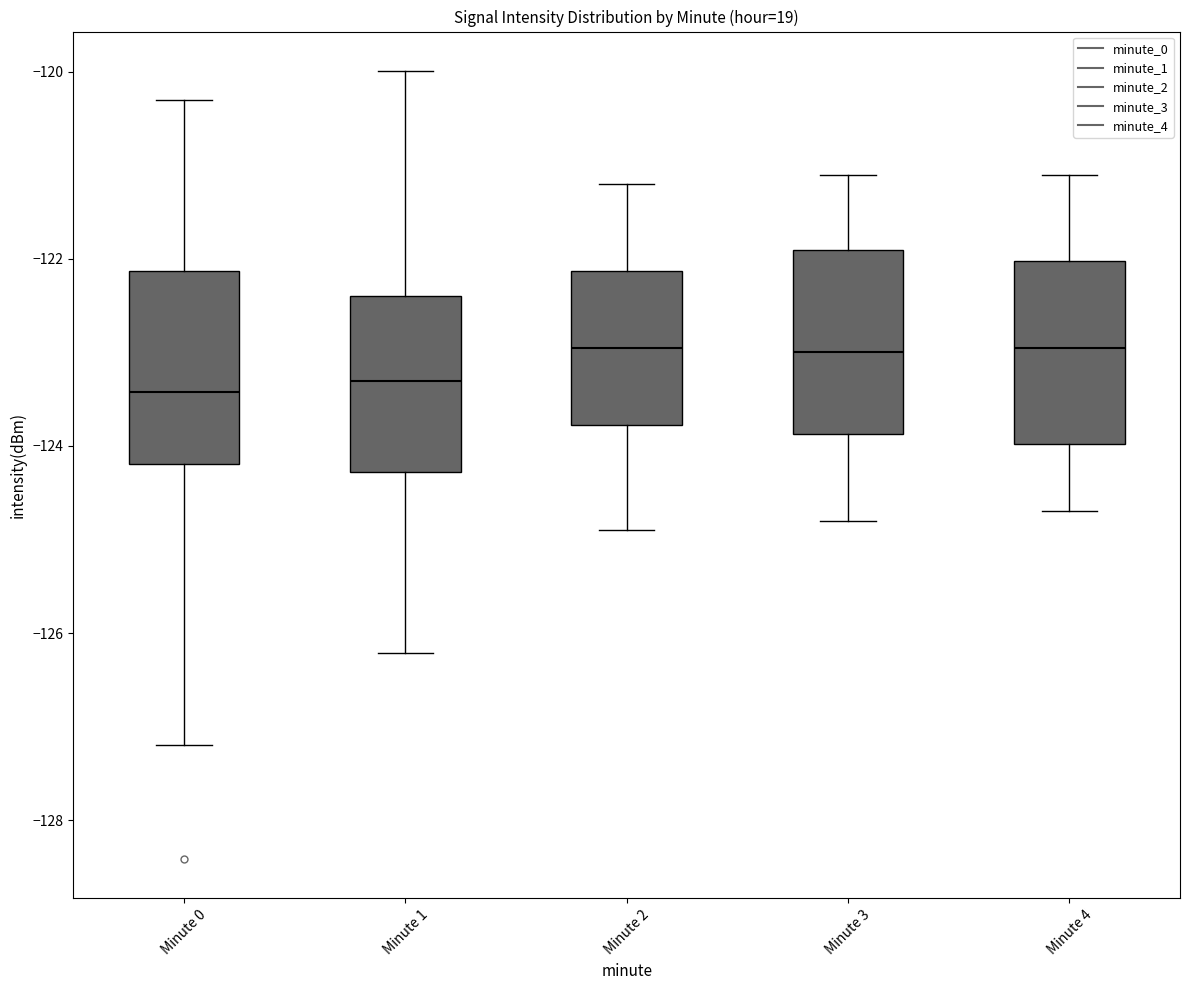

Reading left to right, transcribe this box plot: for each box, give where its median line is, the range the box spans, and where its two whiskers end, as read against the y-axis. The values are not printed on the chart, so give them approximately, as read against the axis.

Minute 0: median -123.4, box -124.2 to -122.2, whiskers -127.2 to -120.2
Minute 1: median -123.2, box -124.2 to -122.4, whiskers -126.2 to -120.0
Minute 2: median -123.0, box -123.8 to -122.2, whiskers -124.8 to -121.2
Minute 3: median -123.0, box -123.8 to -121.8, whiskers -124.8 to -121.0
Minute 4: median -123.0, box -124.0 to -122.0, whiskers -124.6 to -121.0